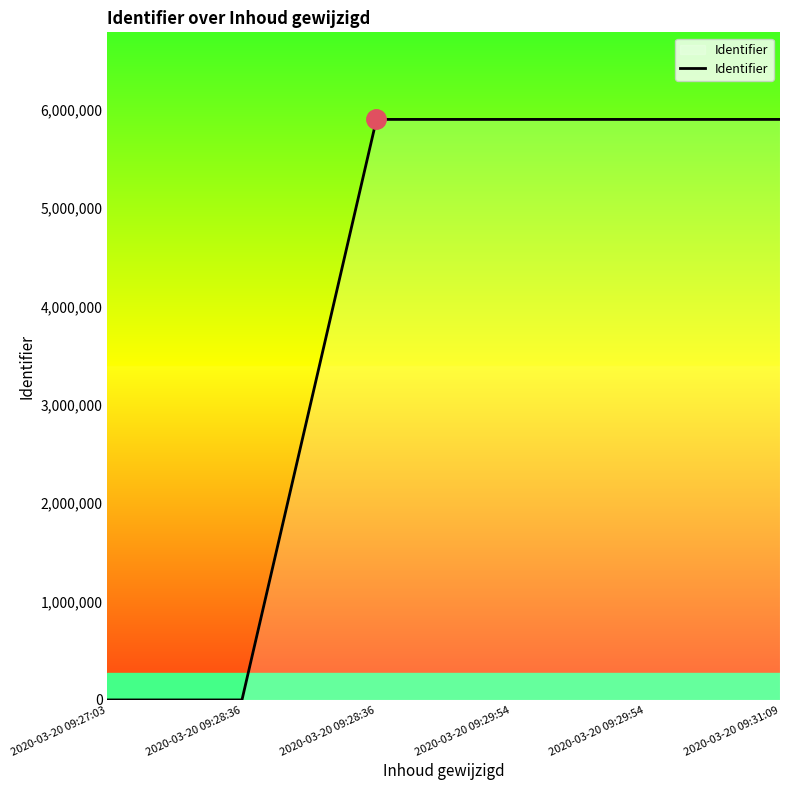

Count the number of categories in the chart.

6